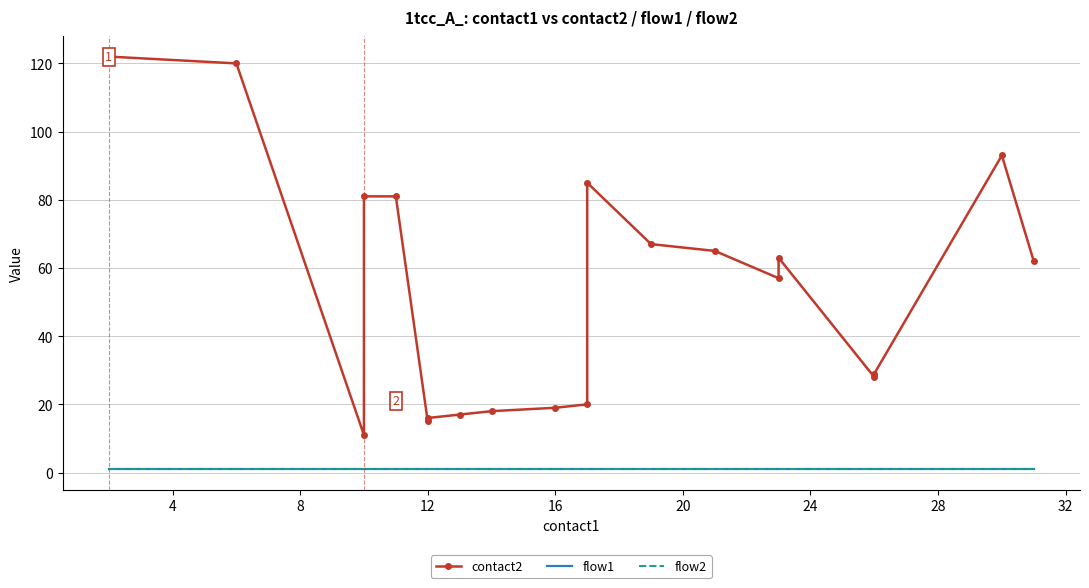

Reading left to right, extract all data points from this chart.

contact2: 122	120	11	81	81	15	16	17	18	19	20	85	67	65	57	63	28	29	93	62
flow1: 1	1	1	1	1	1	1	1	1	1	1	1	1	1	1	1	1	1	1	1
flow2: 1	1	1	1	1	1	1	1	1	1	1	1	1	1	1	1	1	1	1	1